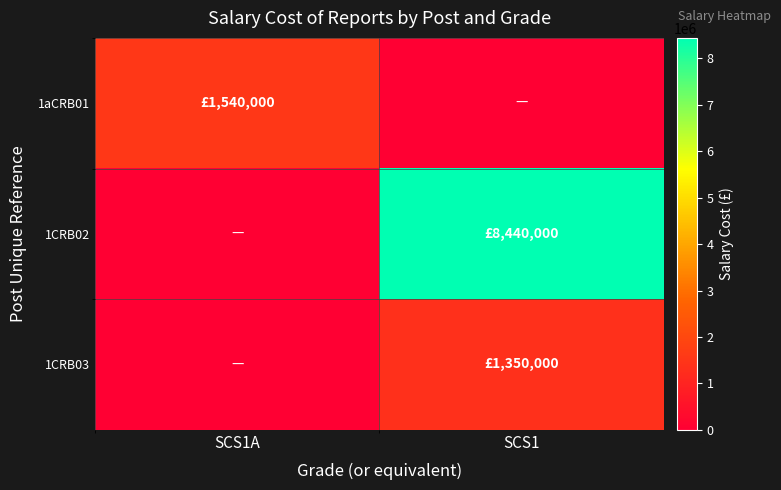

Which series has the largest range (max minus min)?

1CRB02